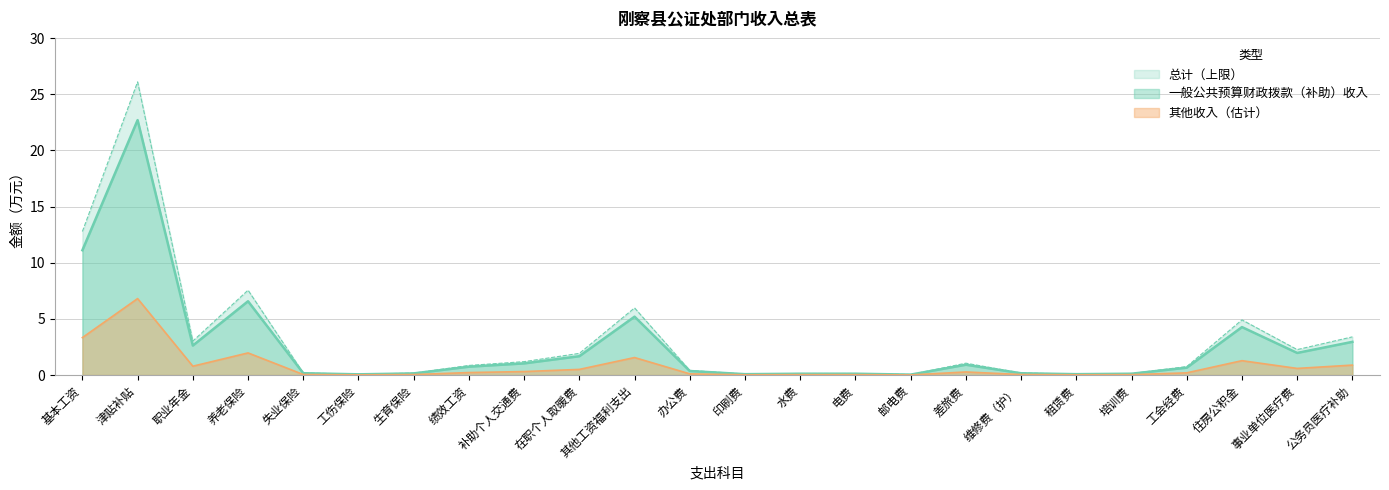

What is the label of the 18th point from the right?

生育保险